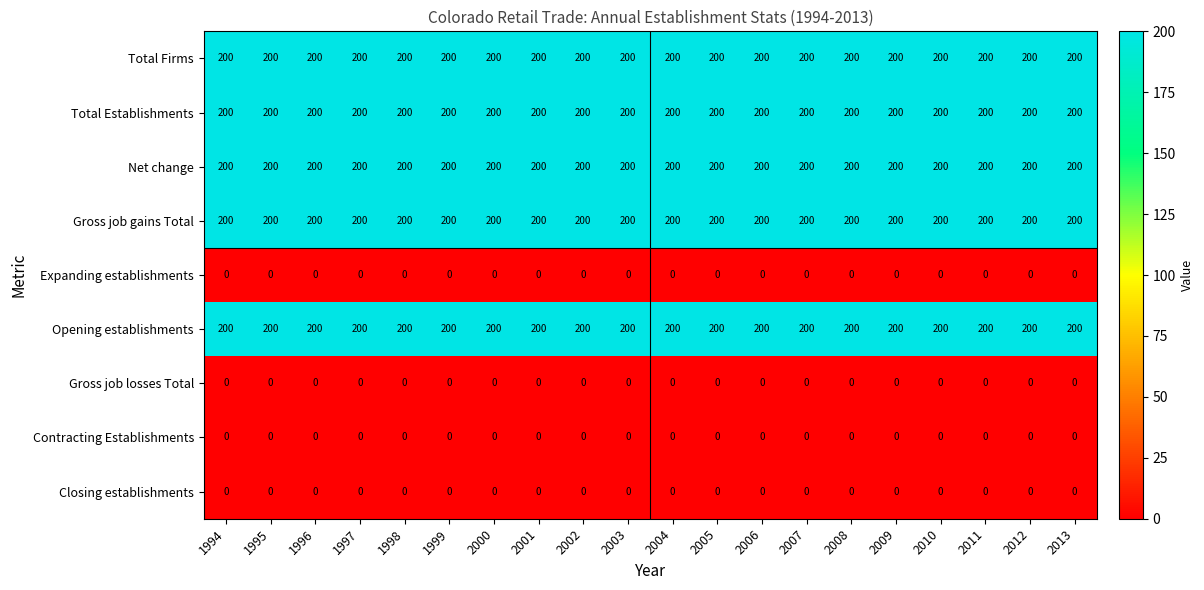

What is the difference between the highest and lowest values at 2005?

200